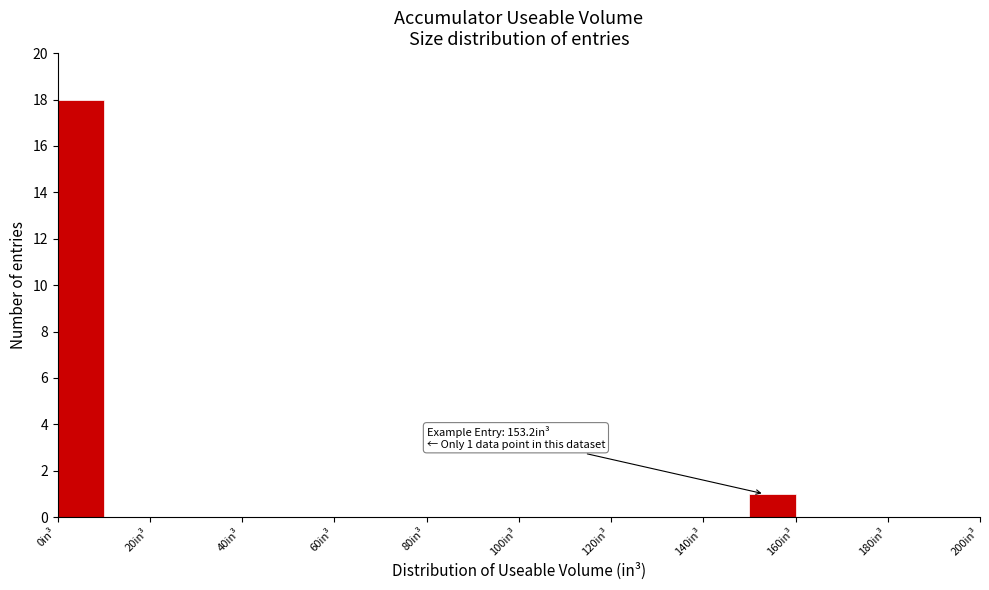

Over which range of the x-axis is the bar tallest?

0 to 10